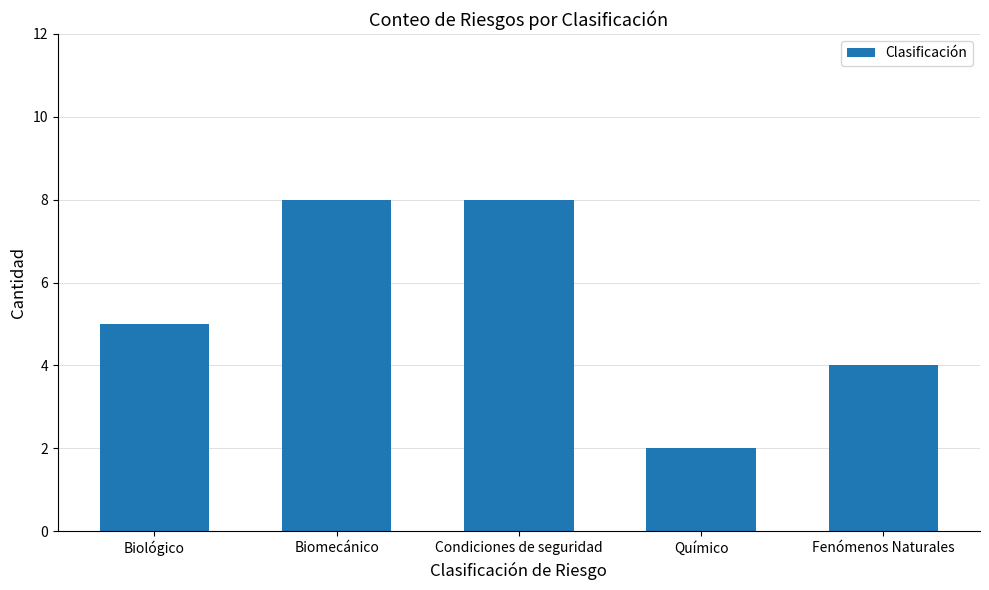

The value at Fenómenos Naturales is 4. True or false?

True